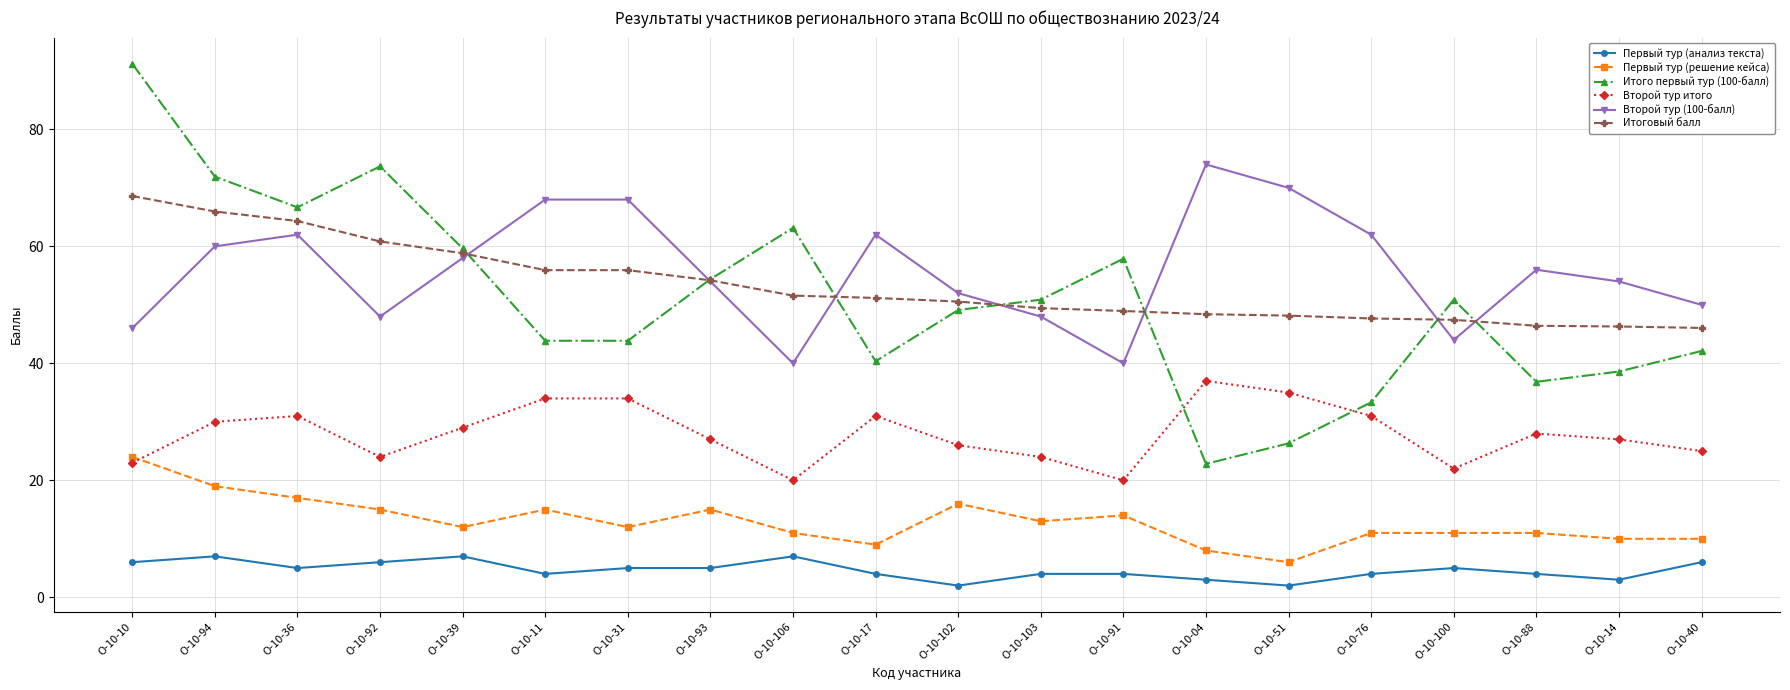

At which category does Первый тур (решение кейса) reach its first local peak?

О-10-11